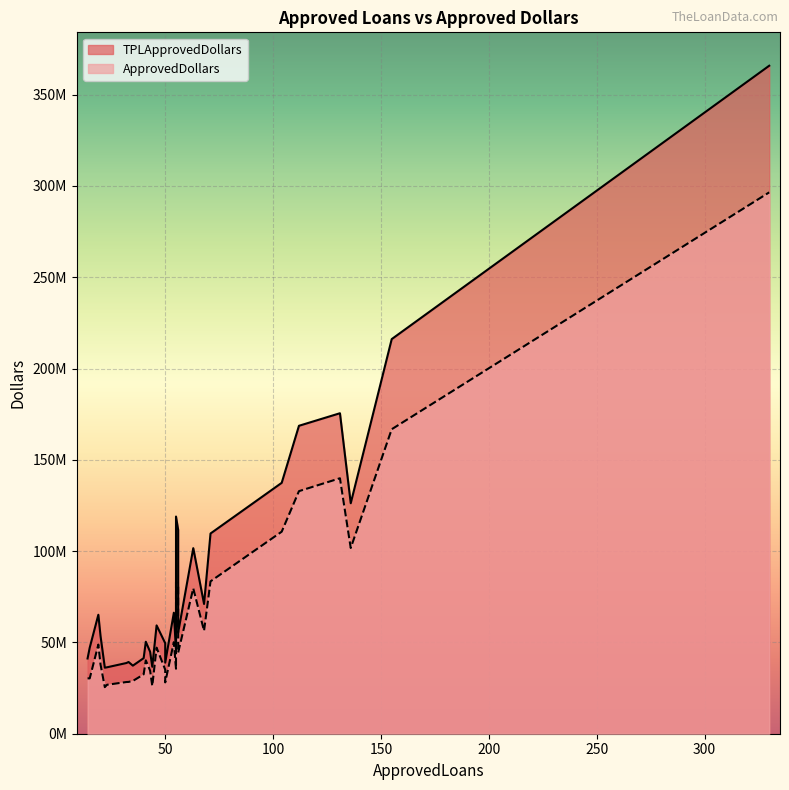

Reading left to right, list all the values displayed in this chart.

TPLApprovedDollars: 330=365853923.2	155=216133370.0	131=175528524.0	112=168653509.0	104=137409500.0	136=126228309.0	55=118945365.0	56=111632785.0	71=109662843.0	63=101639450.0	68=71070428.0	54=66282753.0	19=65160974.0	46=59325050.0	56=55341260.0	20=53606299.0	41=50370892.0	50=49576434.0	15=47134933.0	55=45225299.0	43=44850346.0	40=41390941.0	14=41202181.0	33=39275890.0	50=38933093.0	32=38721515.0	35=37283876.0	44=36666283.0	23=36372719.0	22=36168258.0
ApprovedDollars: 330=296501000.0	155=166769000.0	131=139919000.0	112=132860000.0	104=110653000.0	136=101722000.0	55=83112000.0	56=80258000.0	71=83451000.0	63=79648000.0	68=56343000.0	54=50140000.0	19=48834000.0	46=47134000.0	56=44395000.0	20=38002000.0	41=40181000.0	50=35101000.0	15=30312000.0	55=35596000.0	43=34554000.0	40=32493000.0	14=30332000.0	33=28374000.0	50=28118000.0	32=28315000.0	35=28908000.0	44=26146000.0	23=26798000.0	22=25514000.0